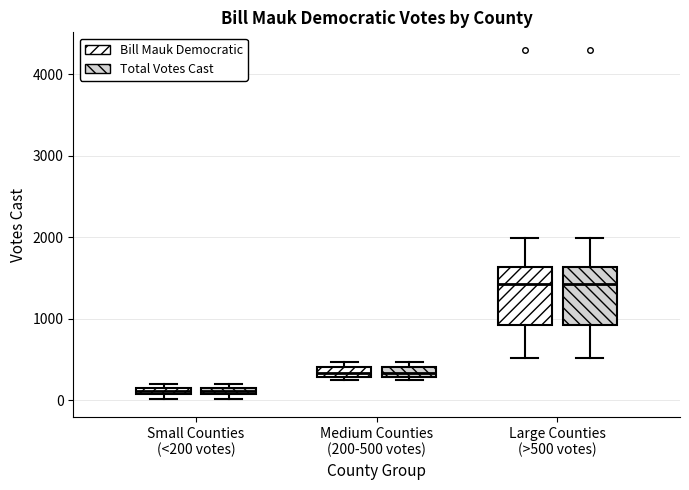

Where does the lower whisker of the box for Large Counties (>500 votes) (Total Votes Cast) end on the y-axis? The values are not printed on the chart, so give them approximately, as read against the axis.

500